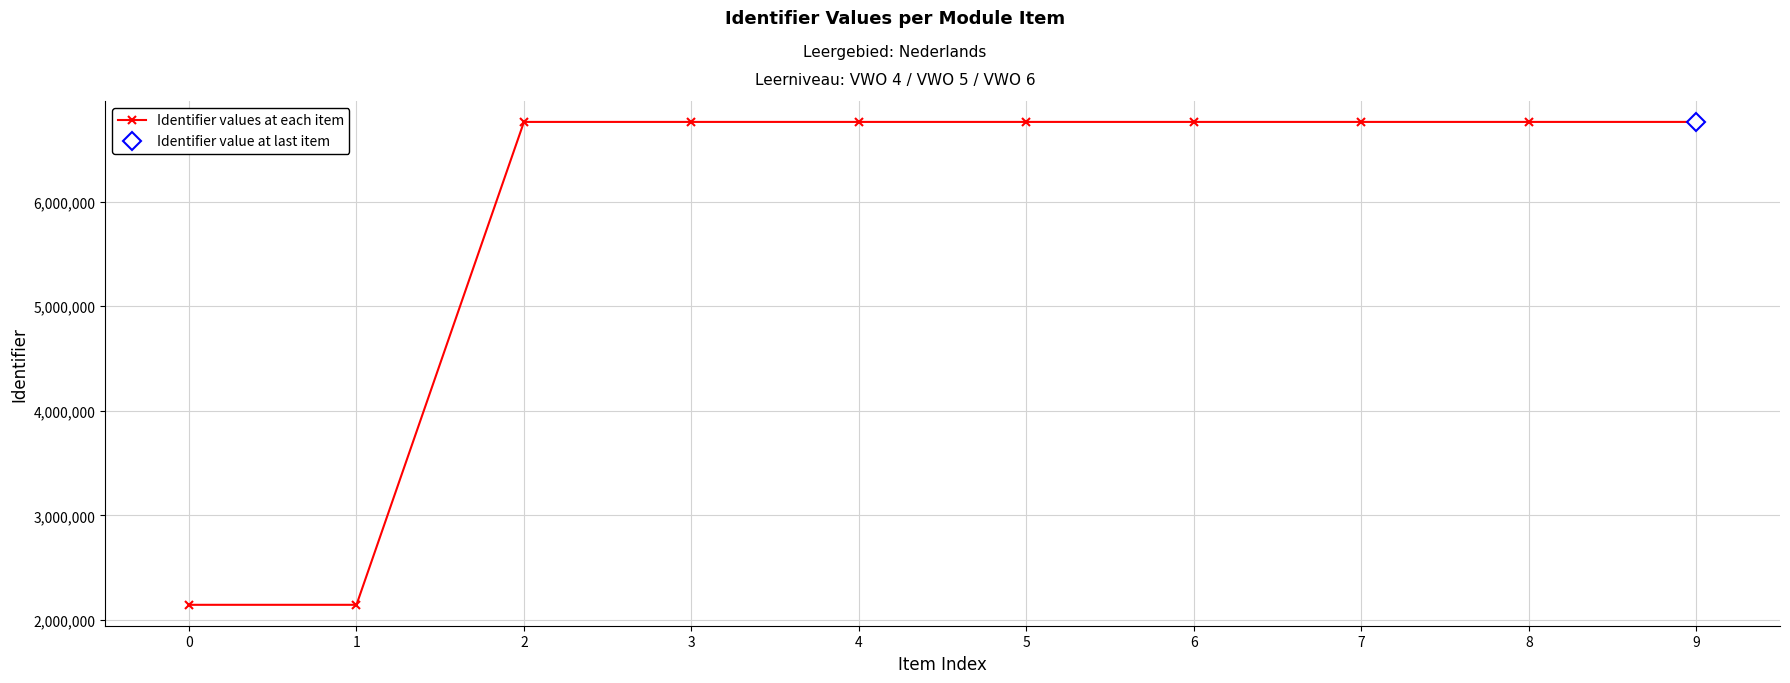

Approximately how many times larger is the value at 1 compared to 7?

0.3